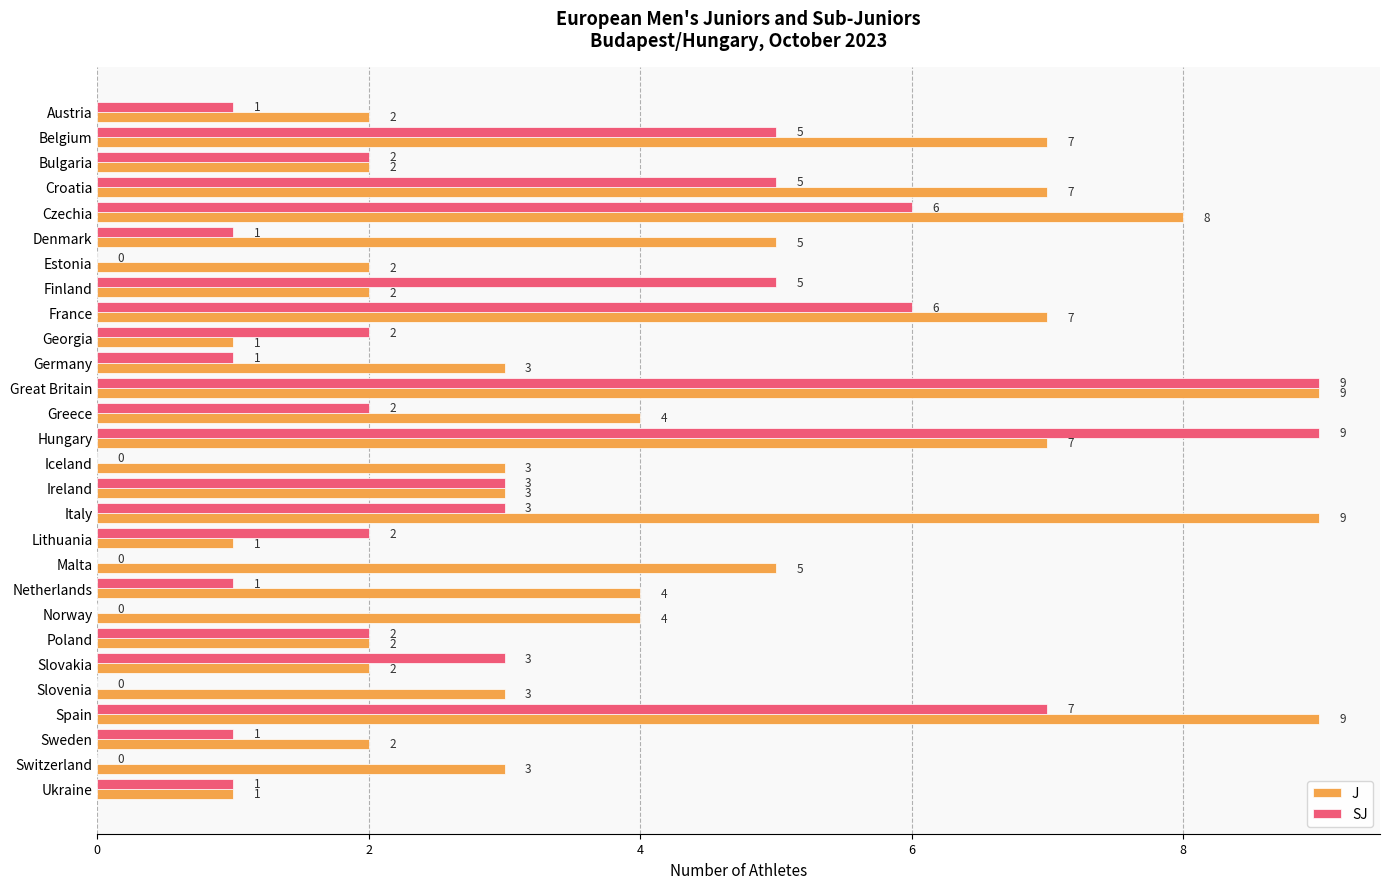

What is the sum of all J values?

117